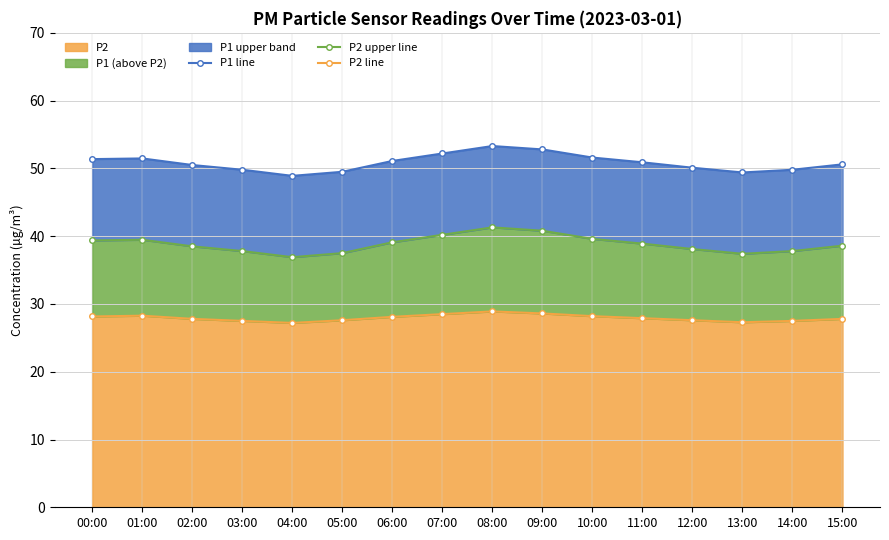

What is the total value across all series at 08:00?

123.5